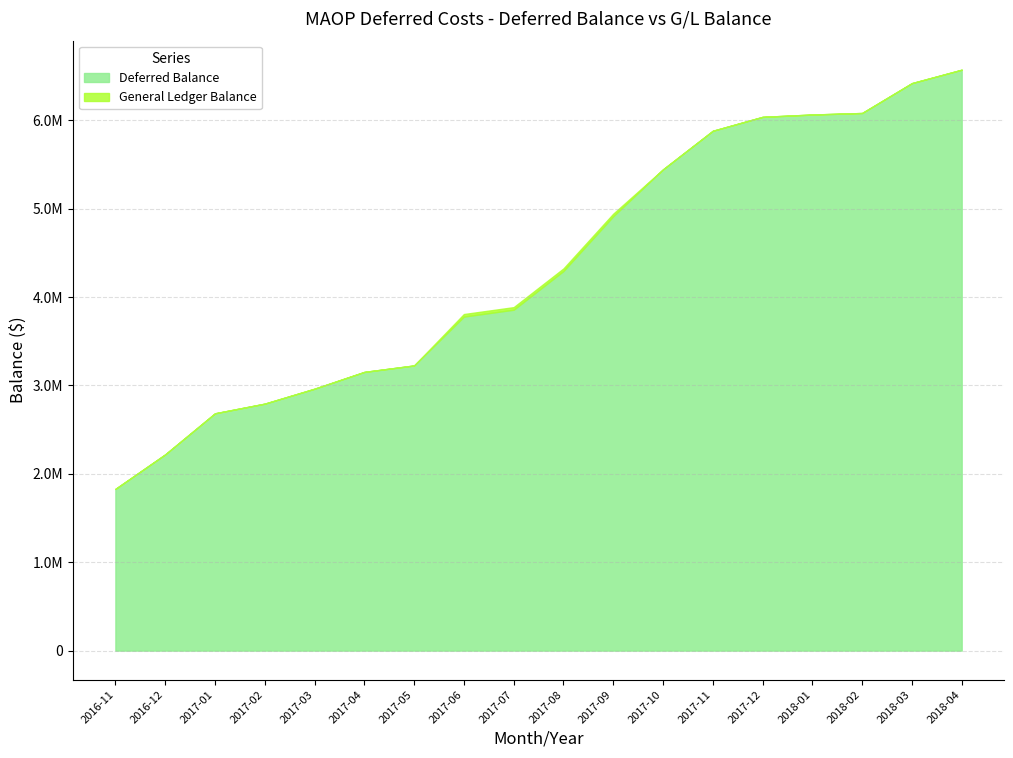

Which has a higher value, 2018-04 or 2017-12?

2018-04